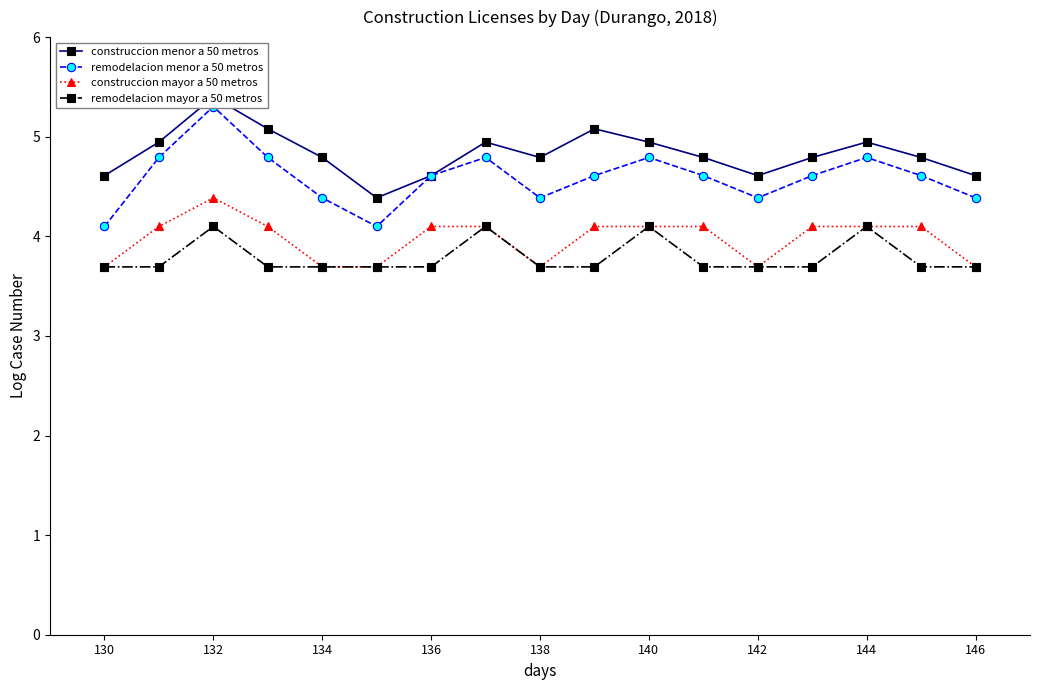

True or false: construccion mayor a 50 metros has more than 0 interior local peaks.

True